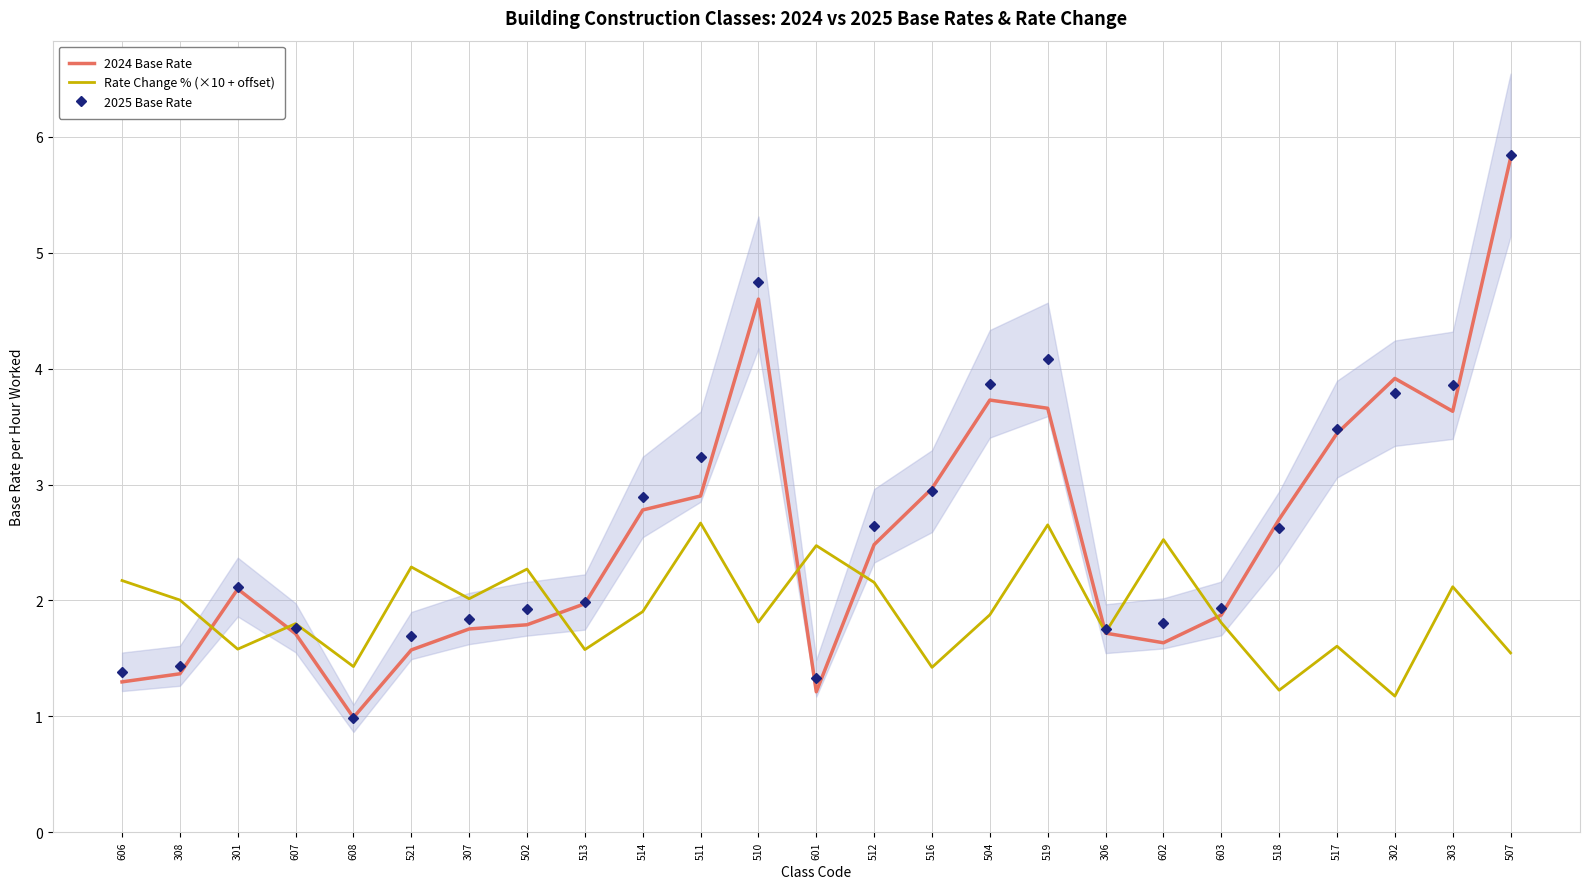

What is the total value across all series at 514?

7.6